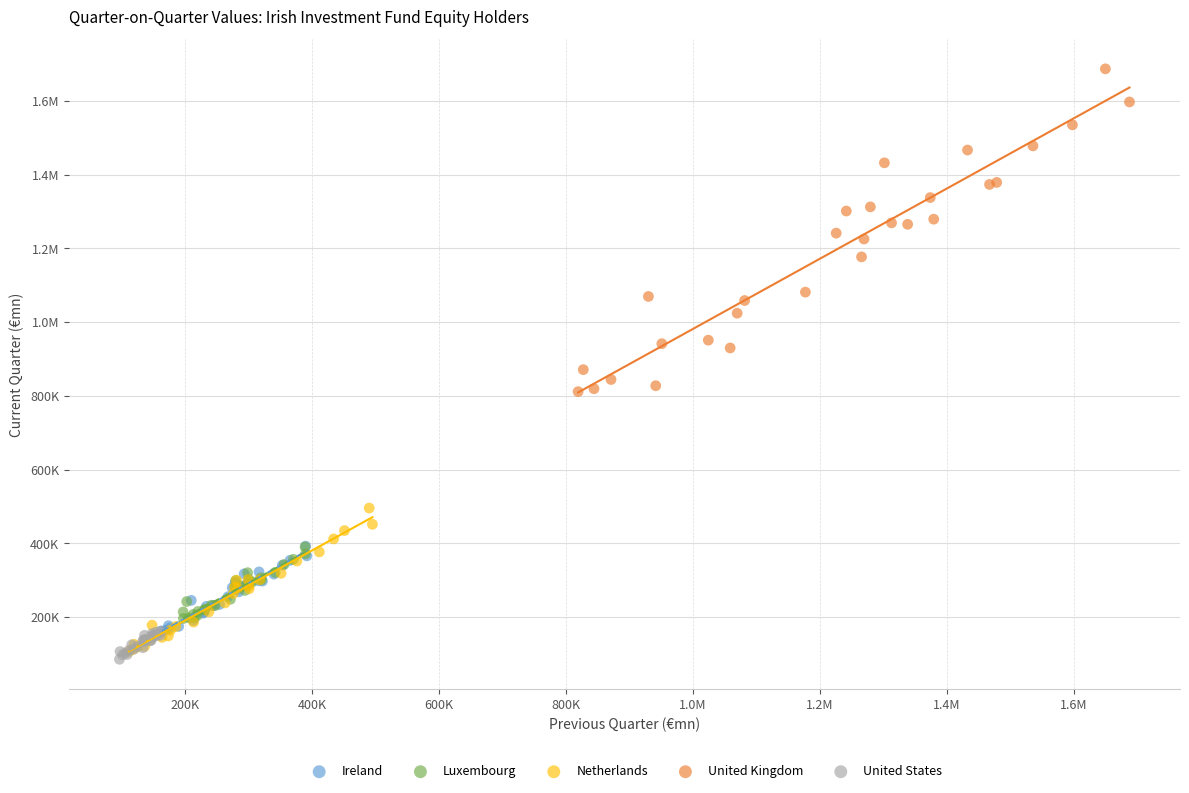

What are all the series names shown in the legend?

Ireland, Luxembourg, Netherlands, United Kingdom, United States